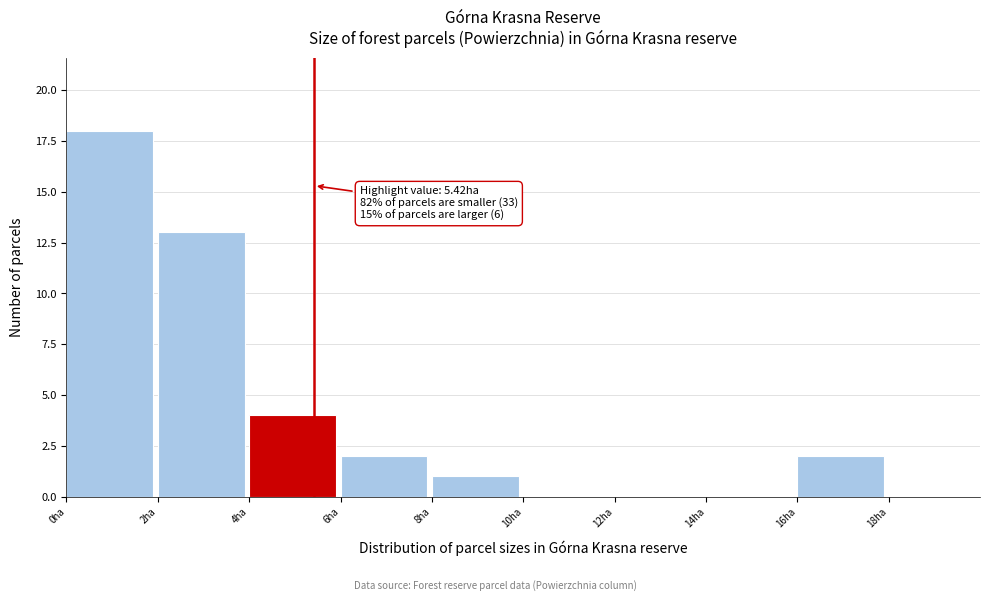

Which range on the x-axis has the tallest bar?

0 to 2